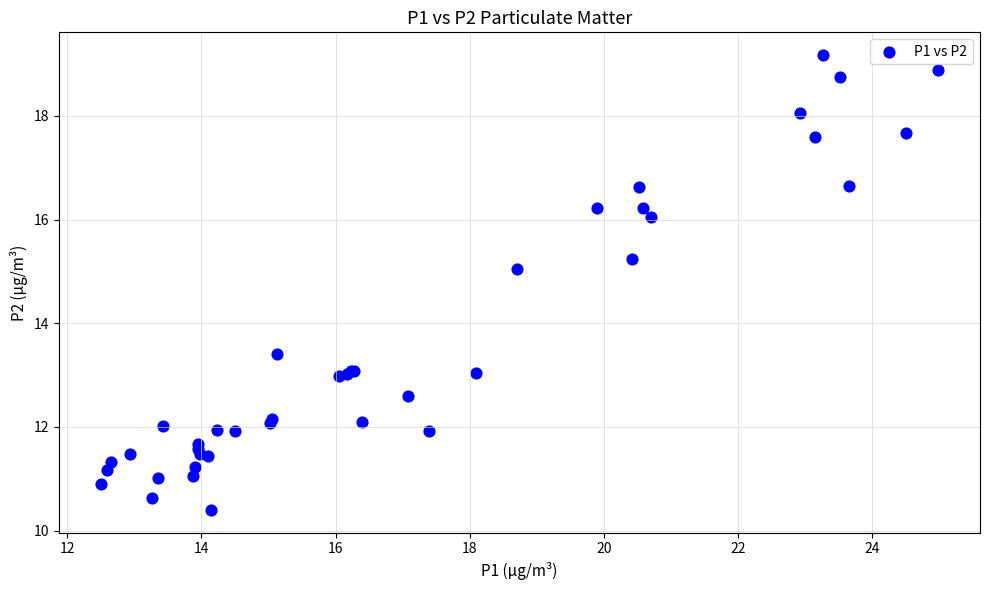

What Y value in the scatter plot is closest to 14?

13.4